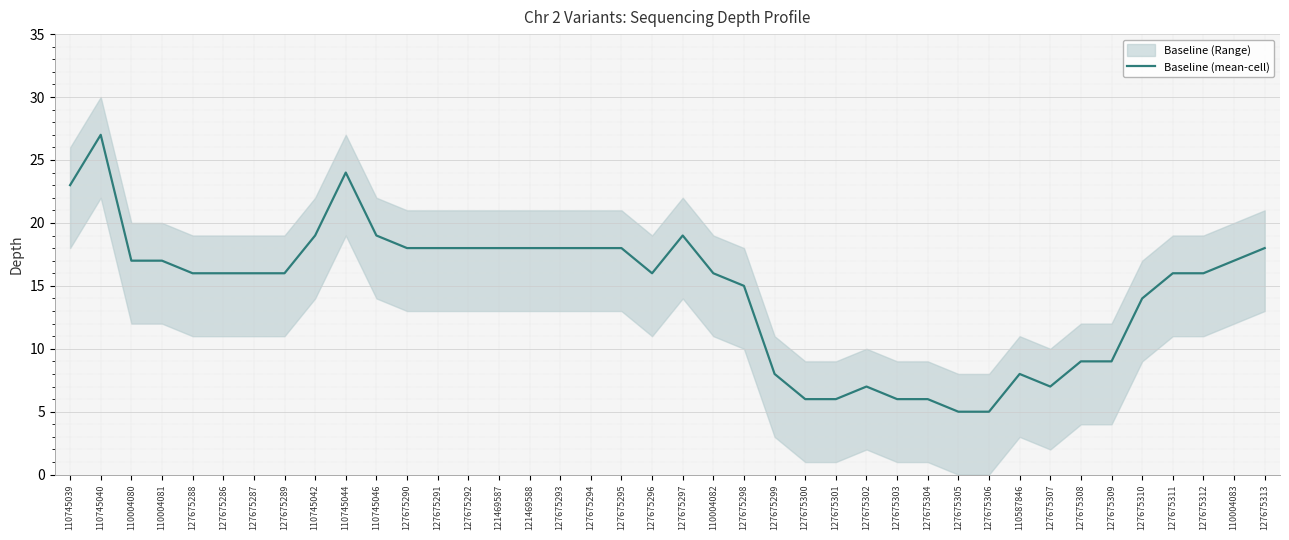

What is the difference between the maximum and minimum values?

22